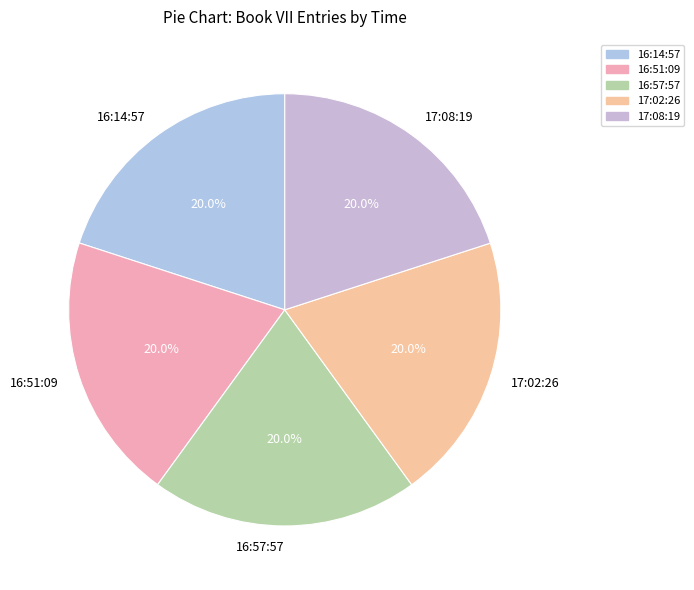

What portion of the pie excludes 17:08:19?

80.0%